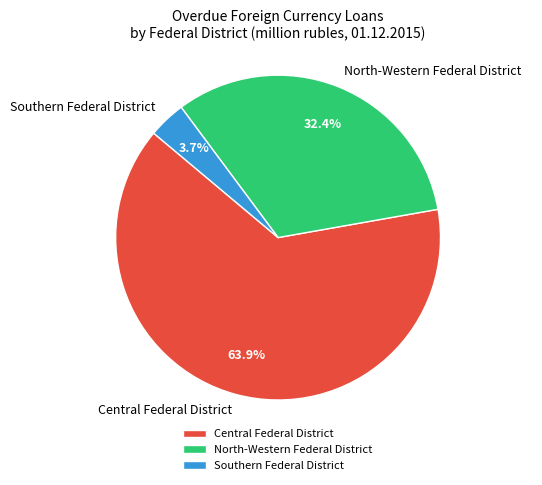

Count the number of slices in the pie.

3